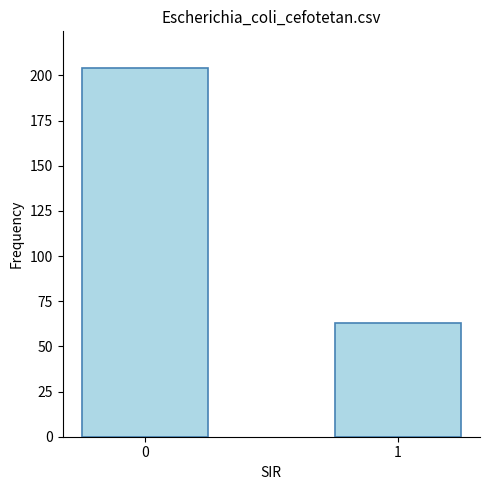

True or false: the data shows 63 at 1.

True